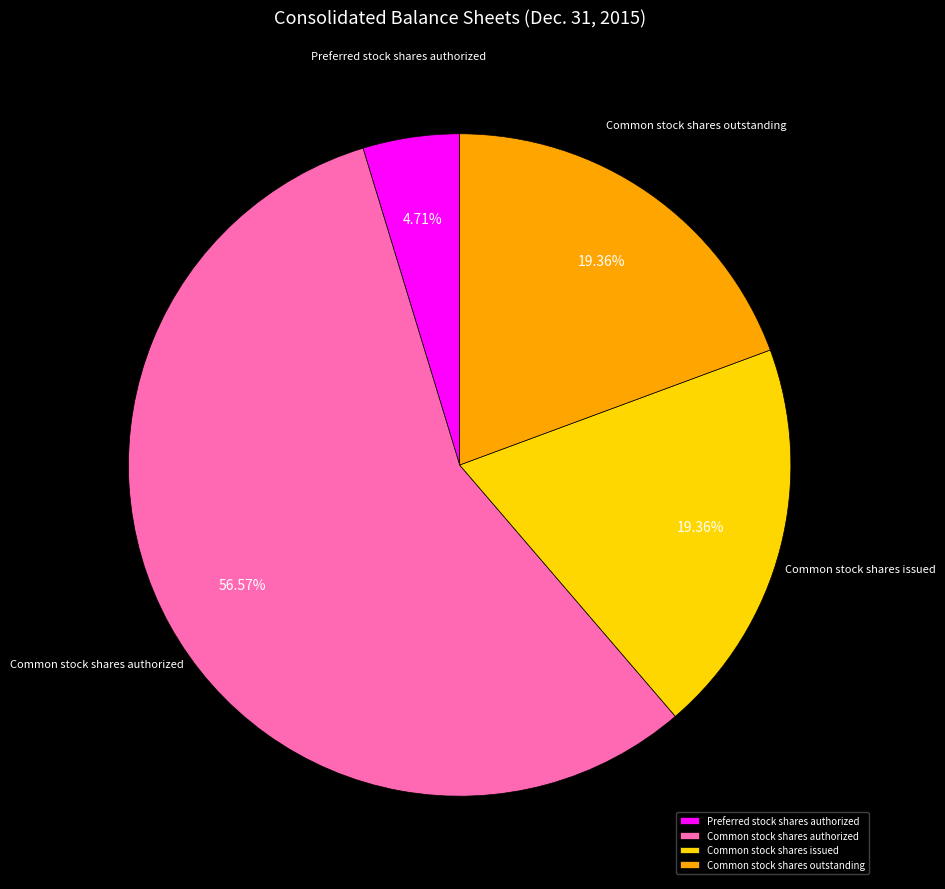

Which has a higher value, Preferred stock shares authorized or Common stock shares authorized?

Common stock shares authorized